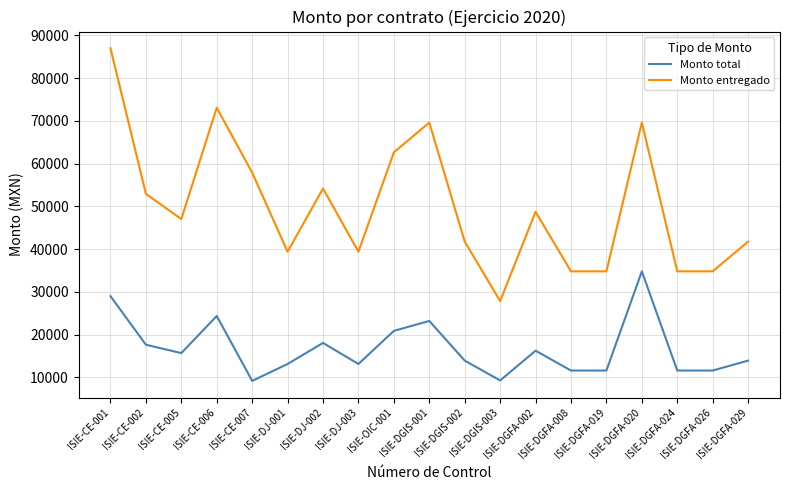

At how many categories does at least one series exceed 32849?

18